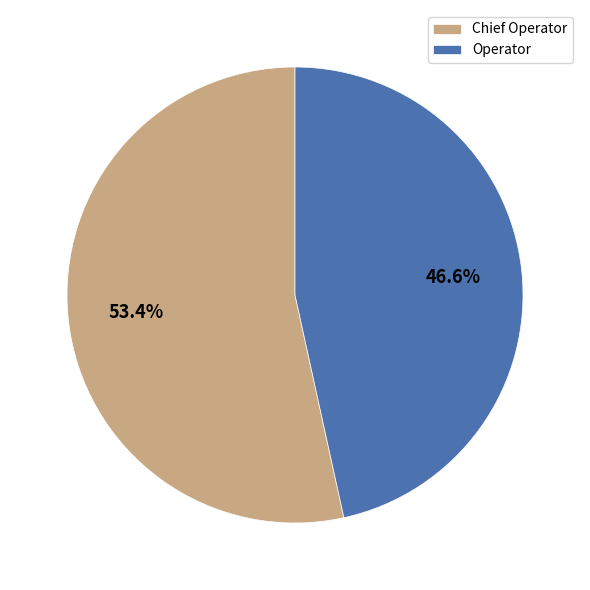

How many slices are in this pie chart?

2